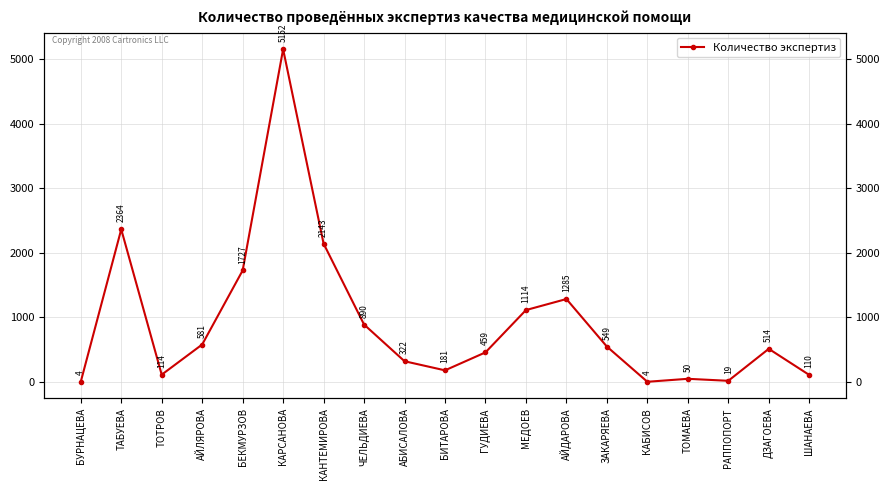

True or false: the data shows 4 at БУРНАЦЕВА.

True